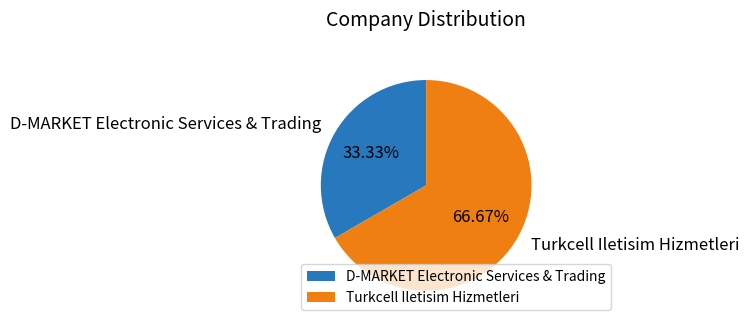

Which slice is the largest?

Turkcell Iletisim Hizmetleri